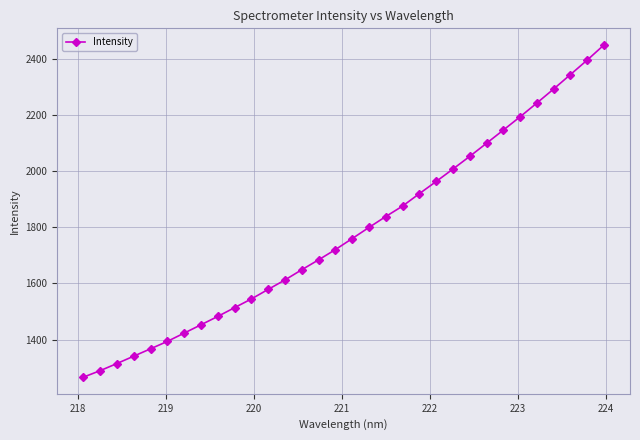

What is the greatest value displayed?

2449.5